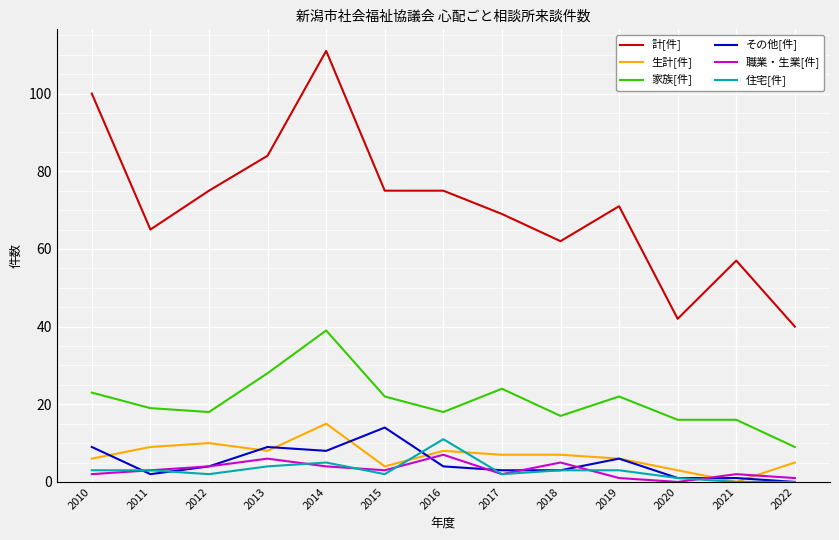

What is the total value across all series at 2016?

123